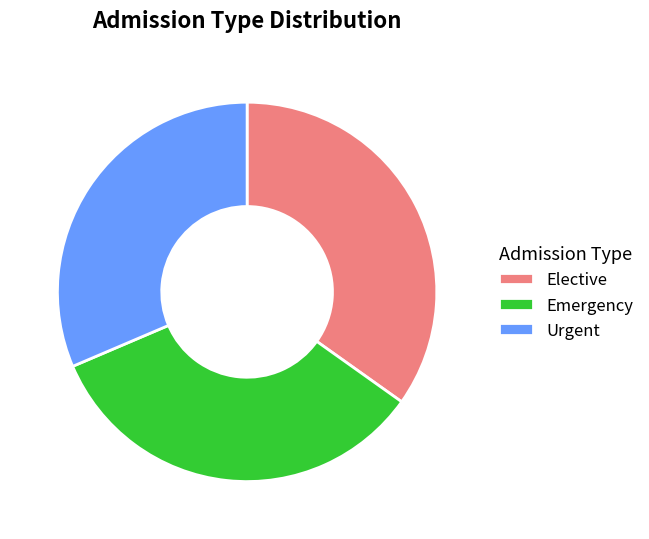

Rank the categories by value from lowest to highest.

Urgent, Emergency, Elective